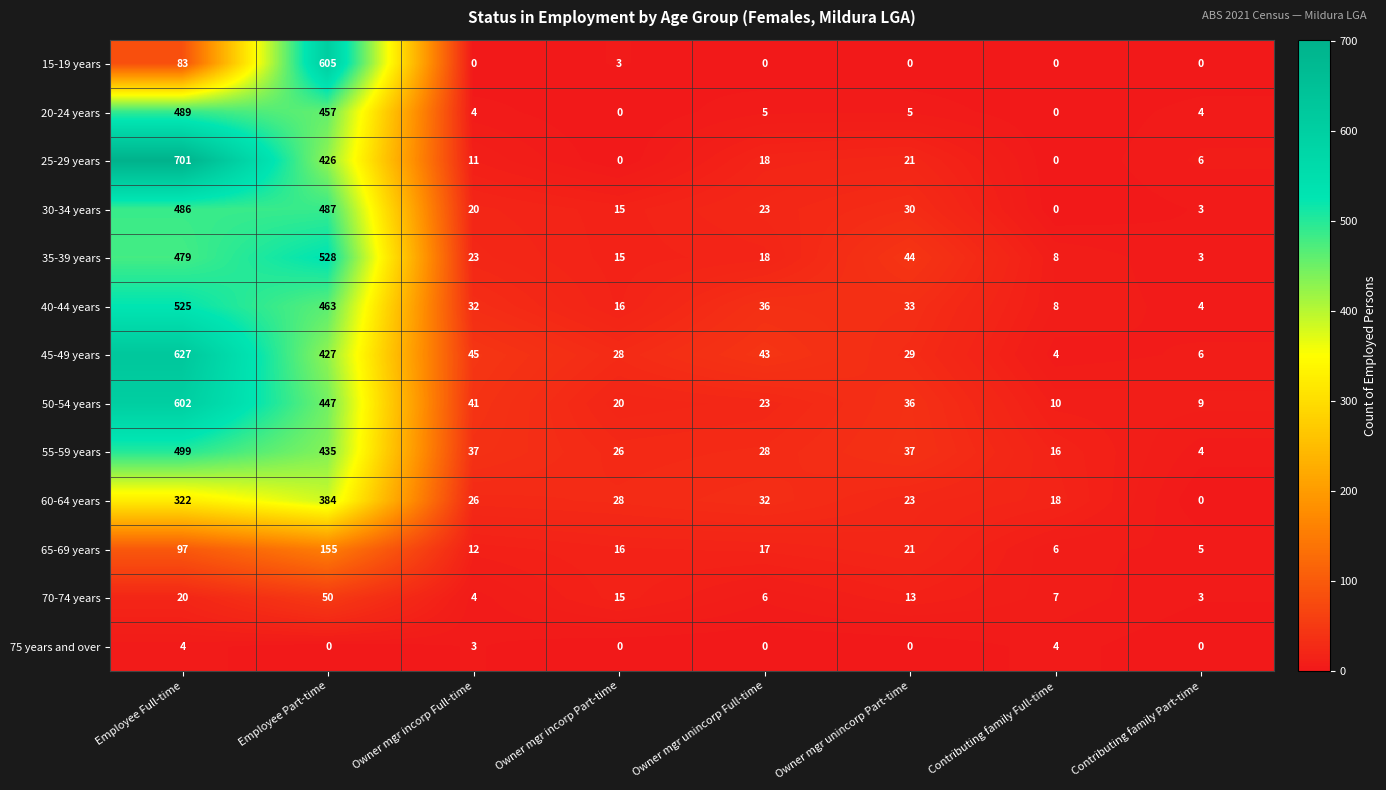

What is the spread (max minus min) of values at Owner mgr unincorp Full-time?

43